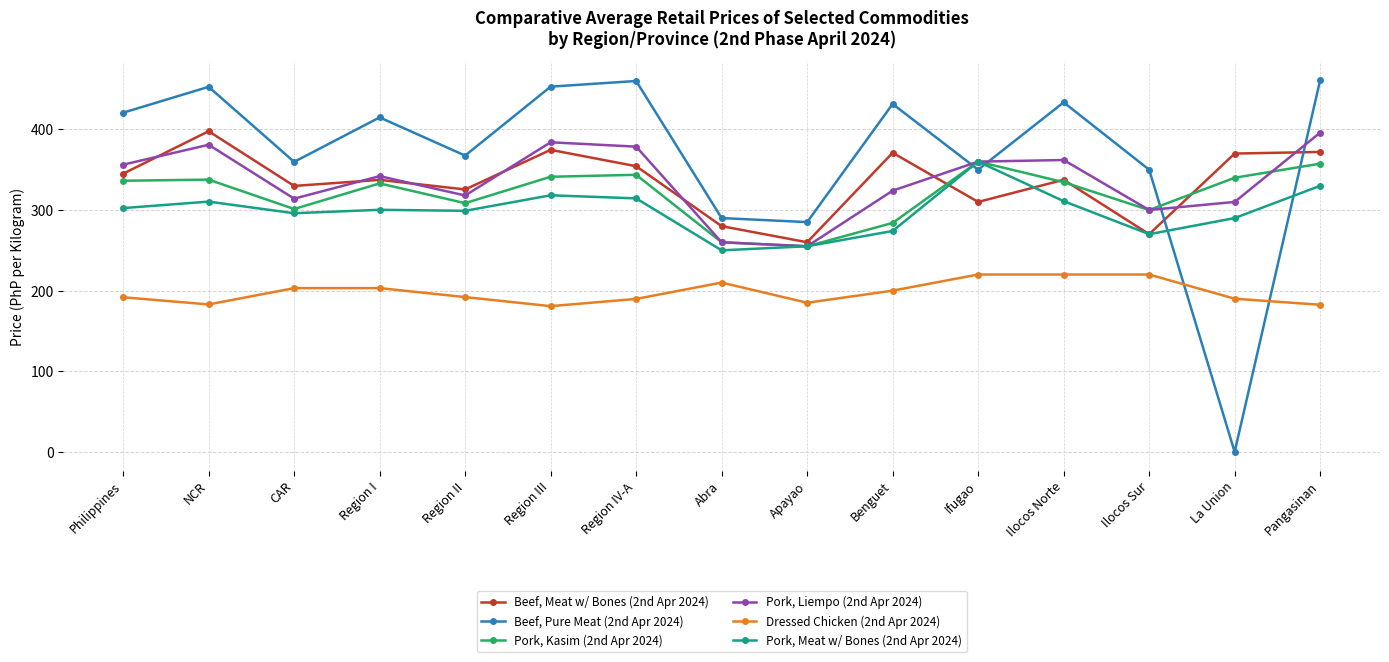

What is the difference between the highest and lowest values at Region III?

272.2